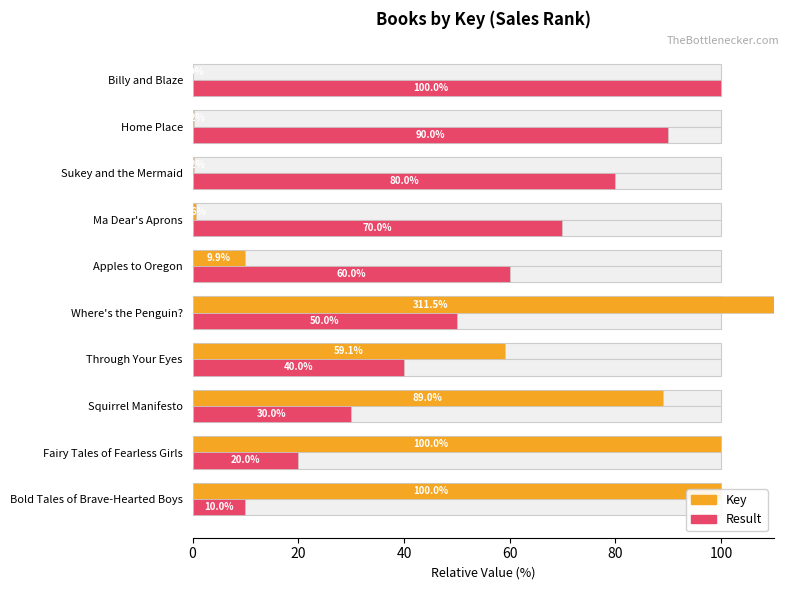

How many series are shown in this chart?

2